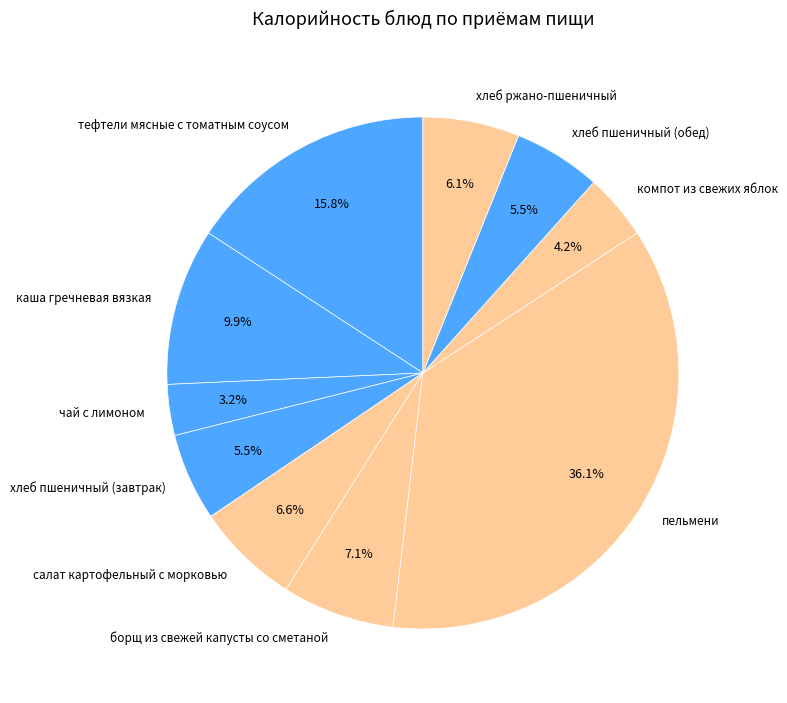

To the nearest percent, what is the difference between the хлеб пшеничный (обед) and каша гречневая вязкая slice percentages?

4%